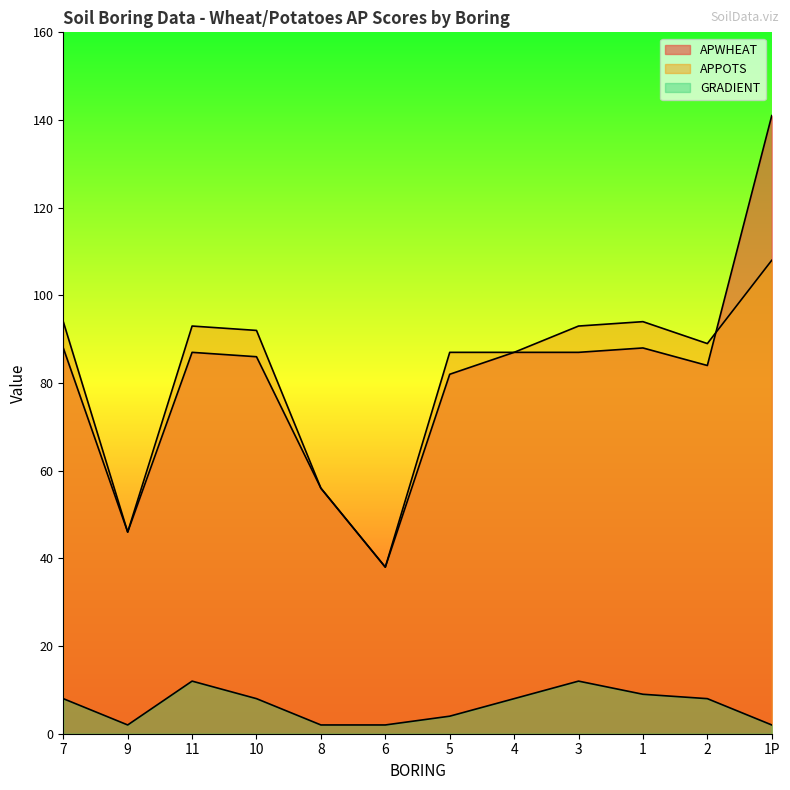

Rank the series by their maximum value, from lowest to highest.

GRADIENT, APPOTS, APWHEAT